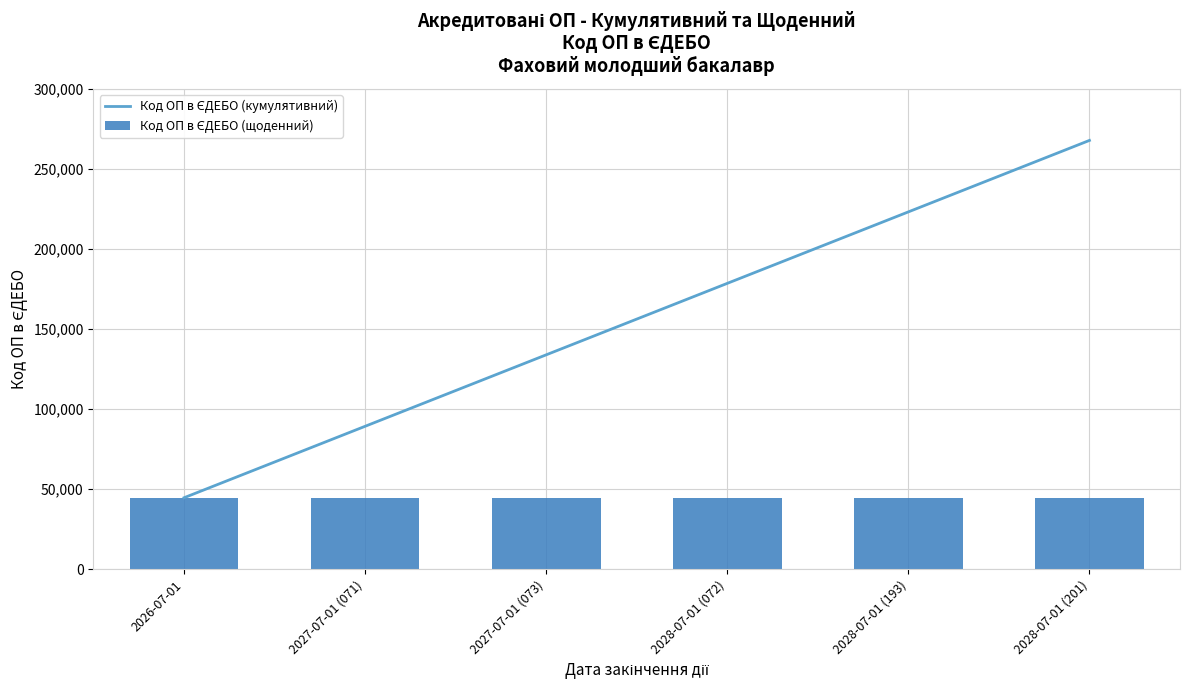

The value of Код ОП в ЄДЕБО (щоденний) at 2026-07-01 is 44651. True or false?

True